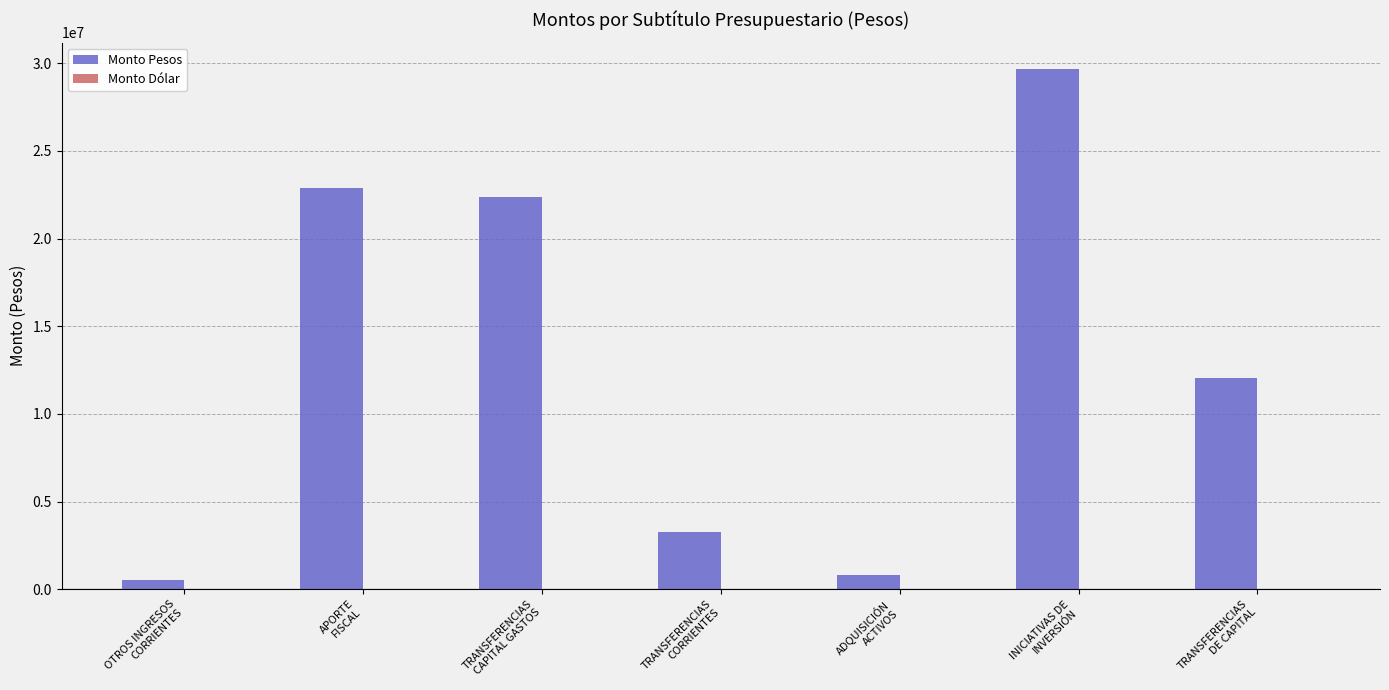

What is the difference between the second highest and second lowest values?

22132566